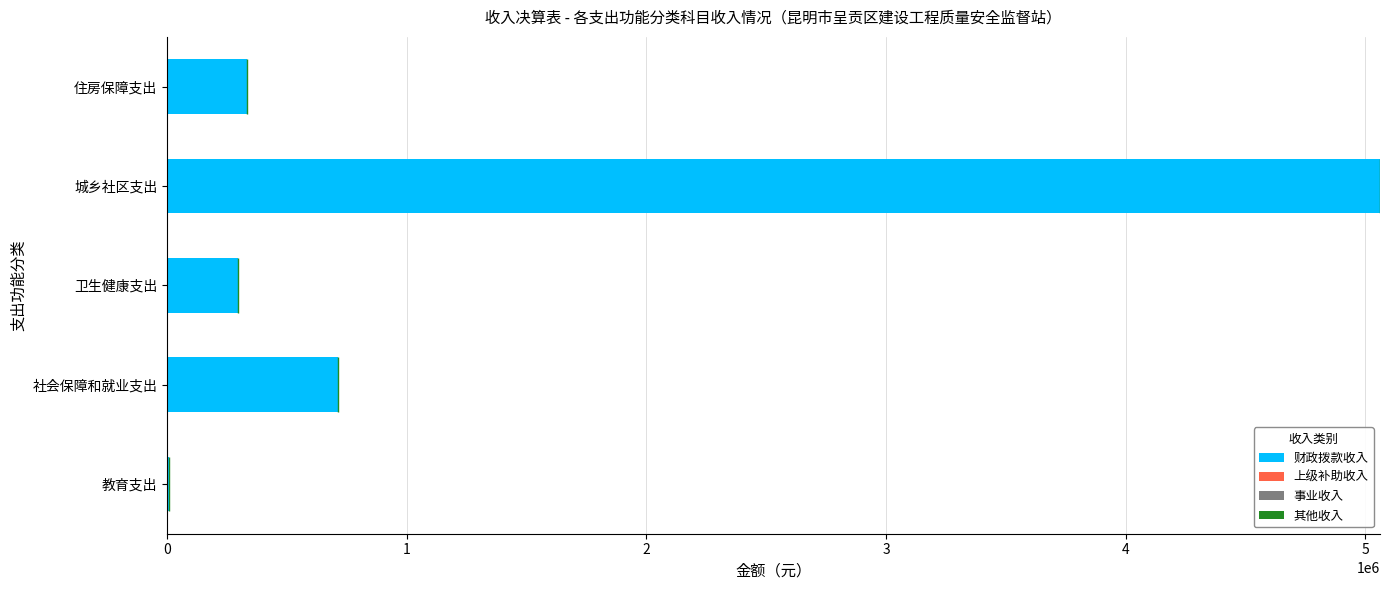

The chart shows a value of 5060751.3 at 城乡社区支出. True or false?

True